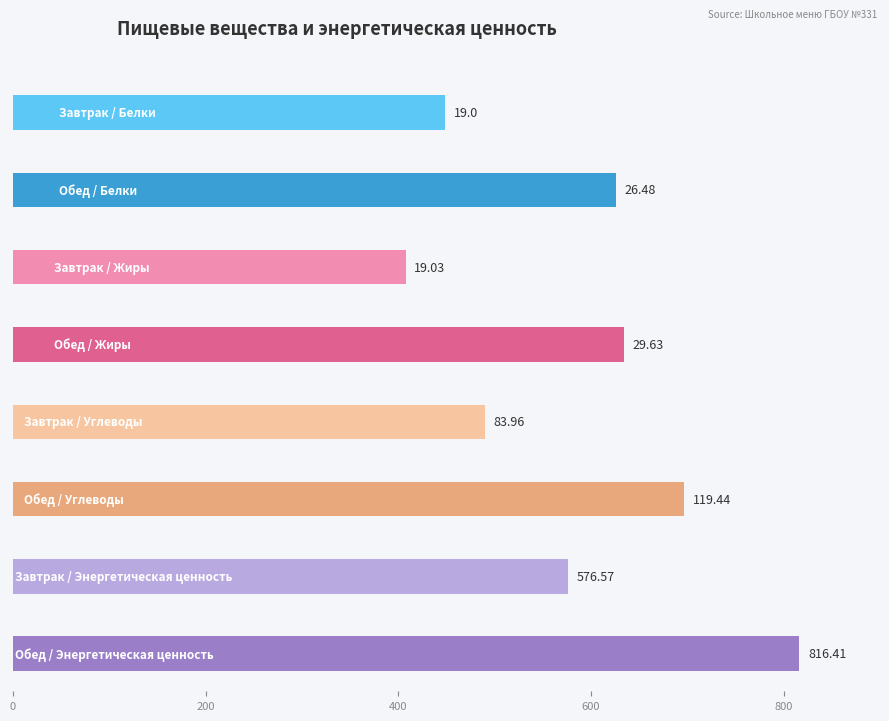

At which label does Обед first exceed 119?

Углеводы